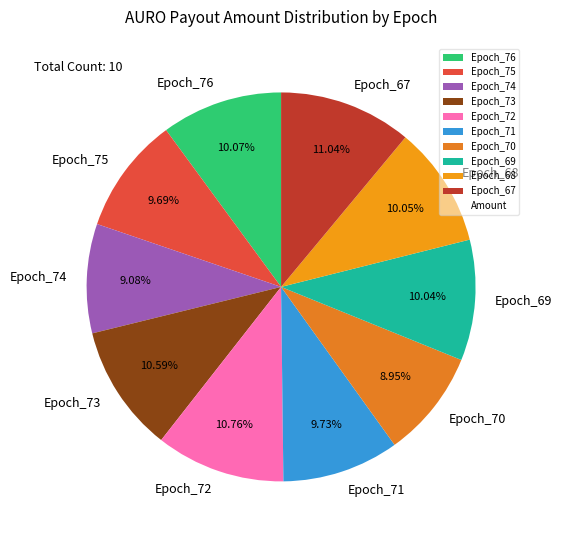

What percentage is NOT represented by Epoch_70?

91.0%